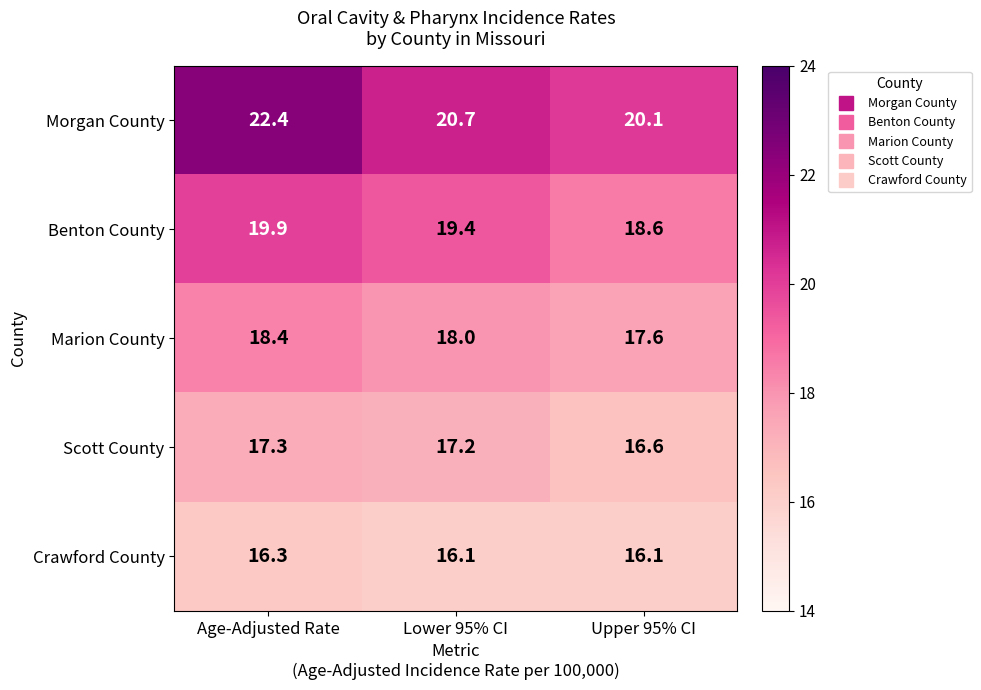

Which series changed the most between Age-Adjusted Rate and Upper 95% CI?

Morgan County